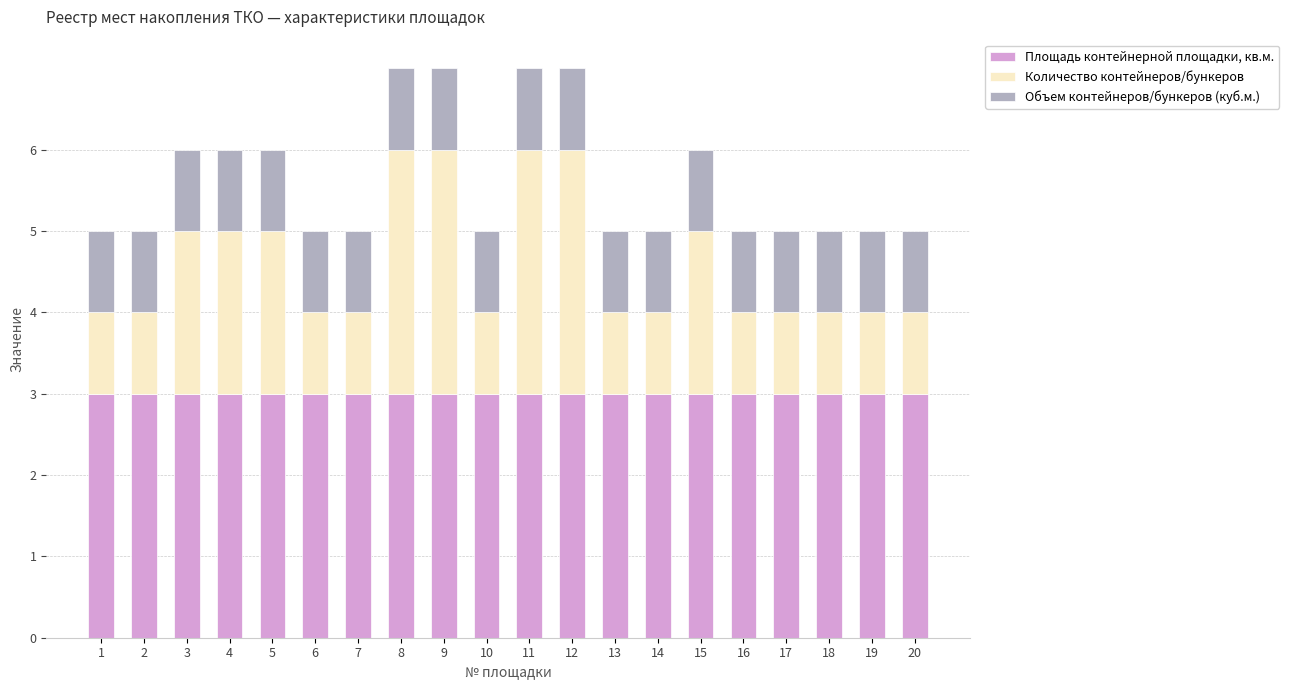

What is the sum of all Площадь контейнерной площадки, кв.м. values?

60